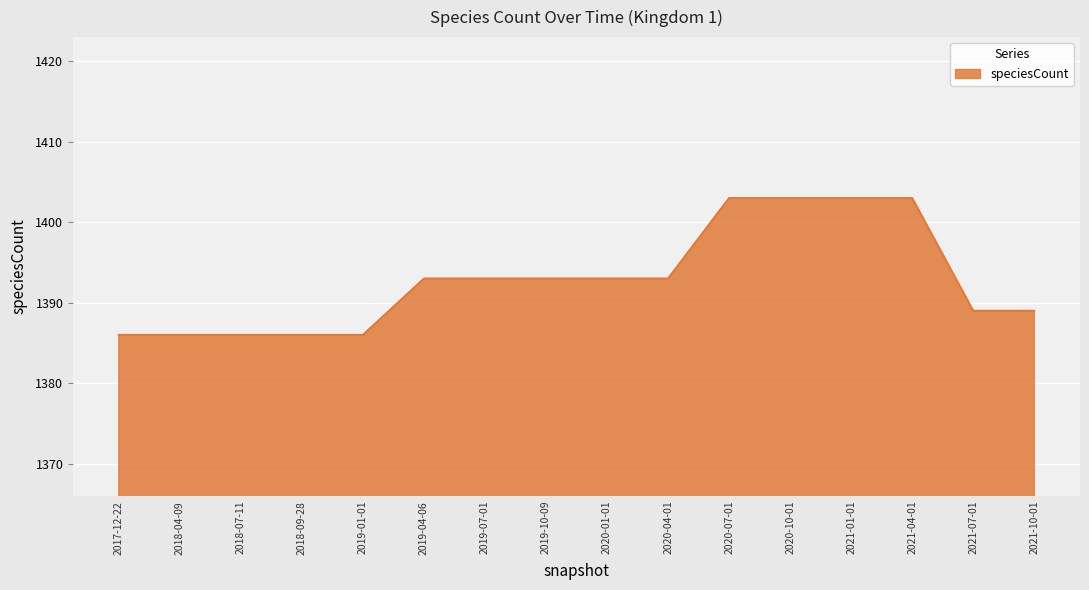

What is the greatest value displayed?

1403